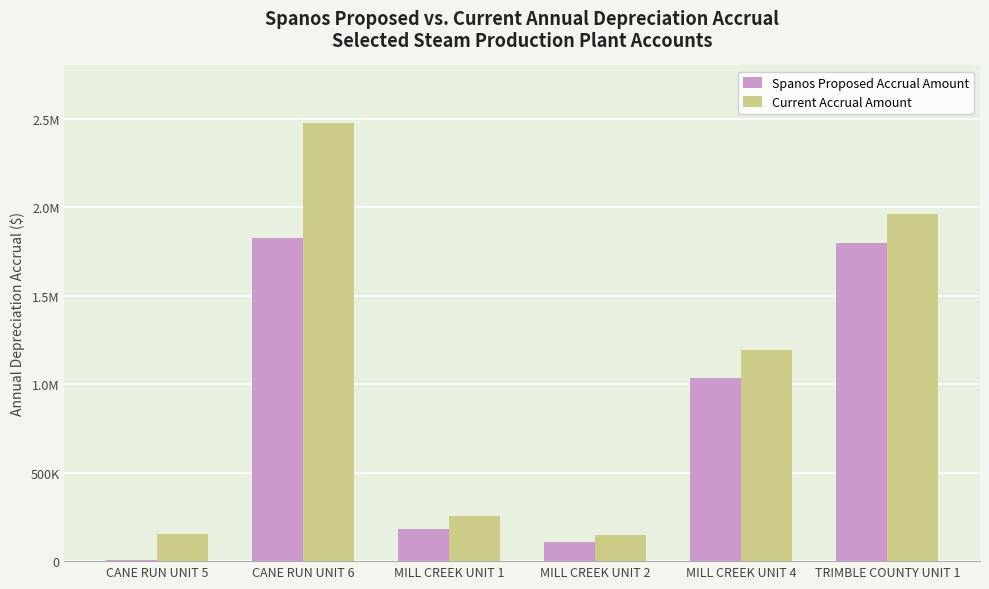

What are all the series names shown in the legend?

Spanos Proposed Accrual Amount, Current Accrual Amount